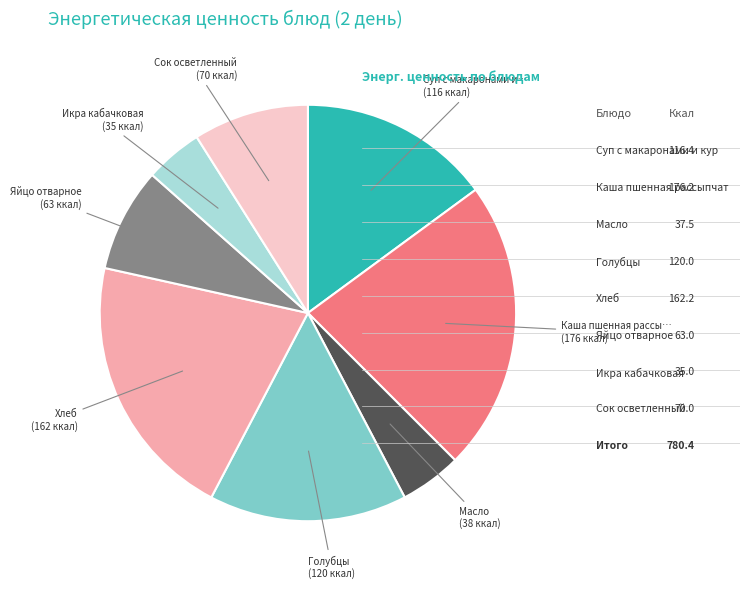

Does any single category account for the majority?

No